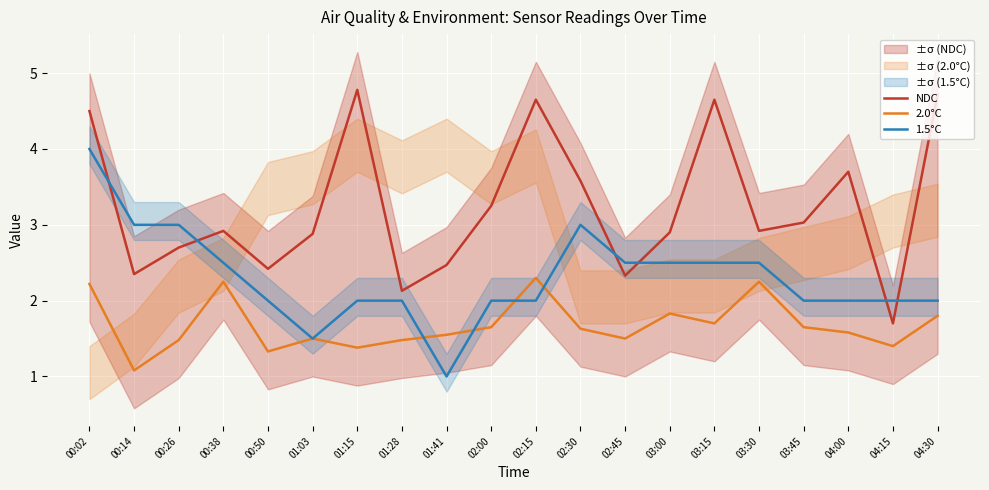

What position from the right is 03:15?

6